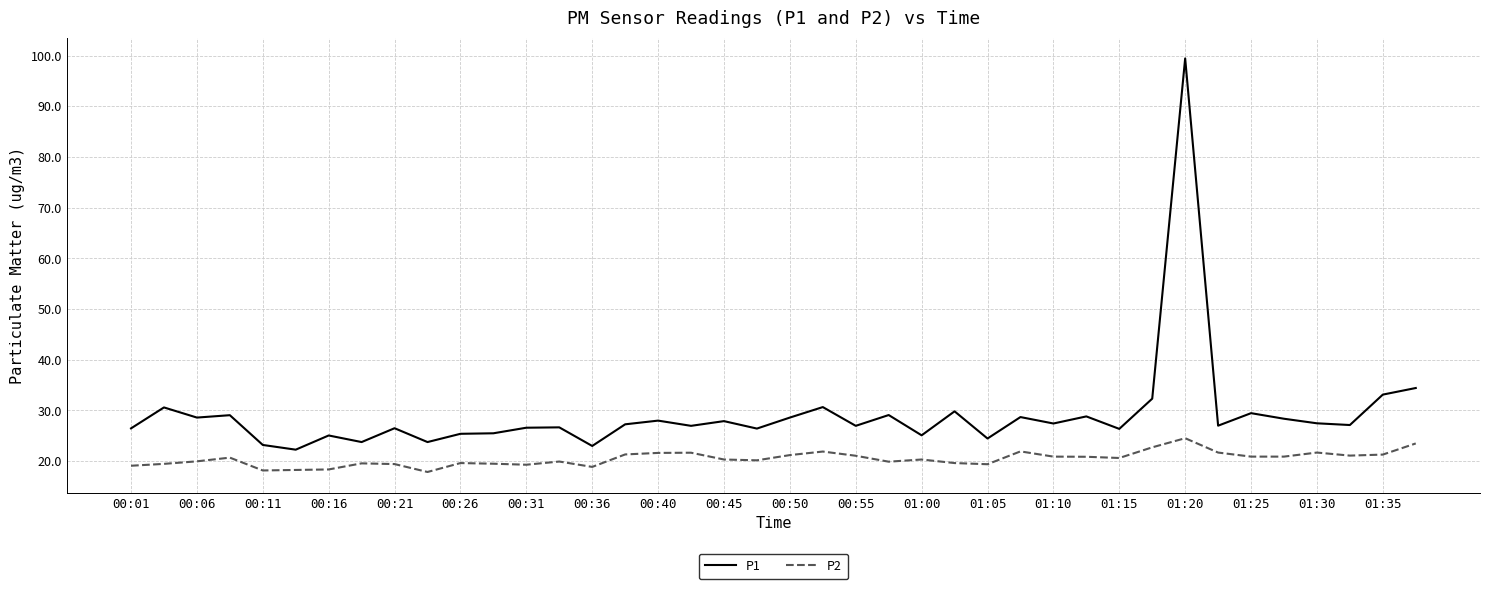

True or false: P2 and P1 cross at least once.

False